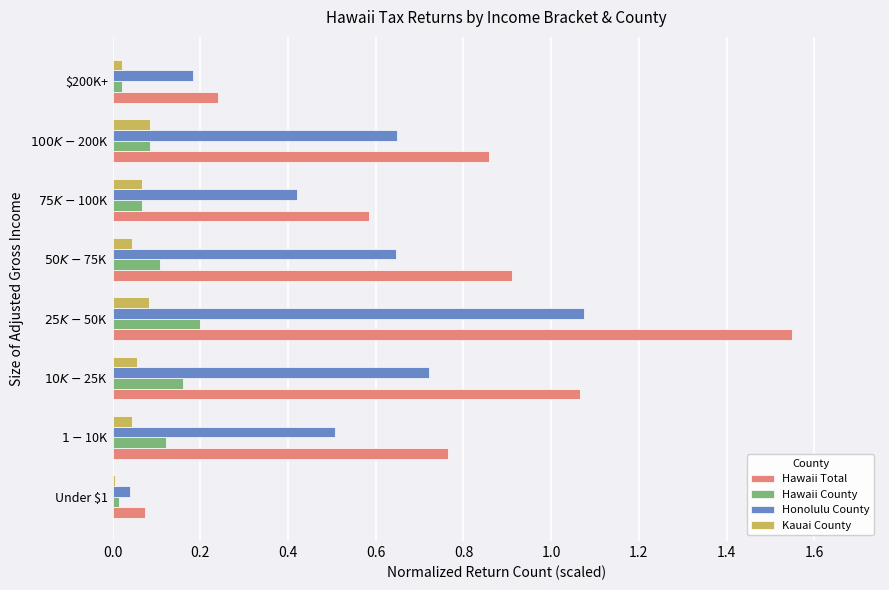

What is the sum of all Hawaii Total values?

6.0